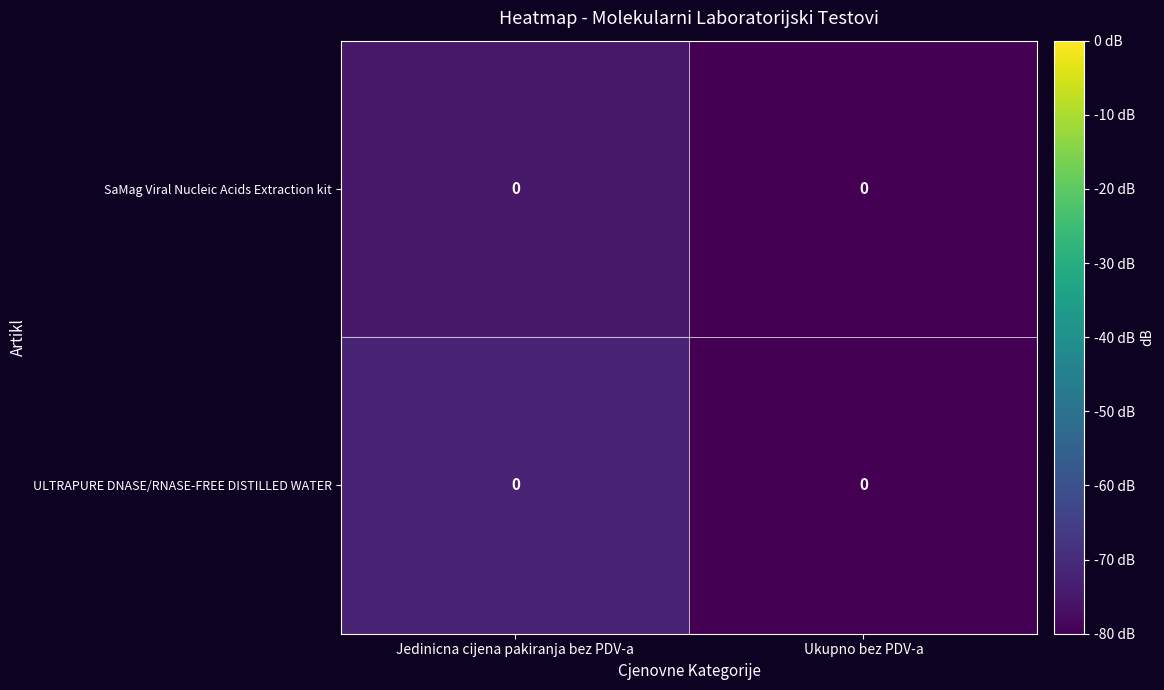

What is the sum of all ULTRAPURE DNASE/RNASE-FREE DISTILLED WATER values?

-152